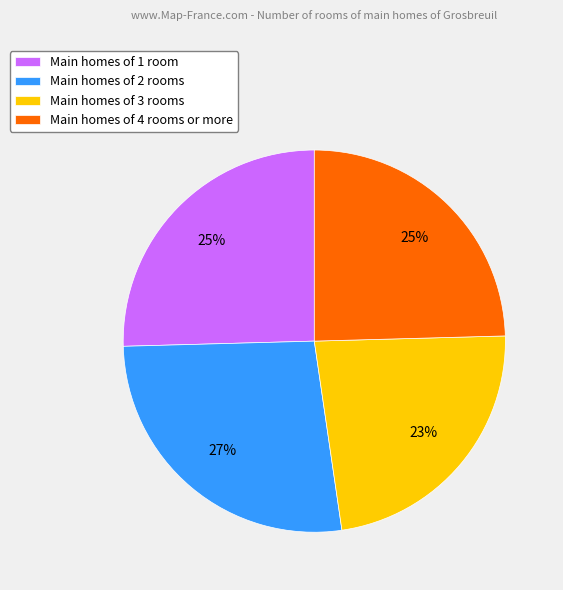

Does Main homes of 4 rooms or more represent more than half of the total?

No